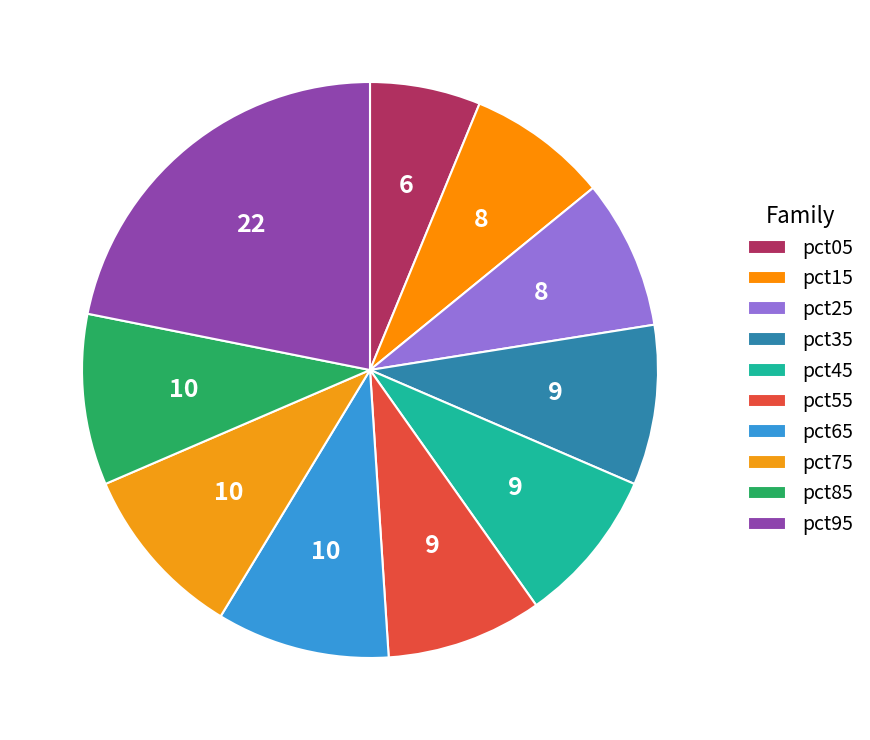

How many slices are in this pie chart?

10